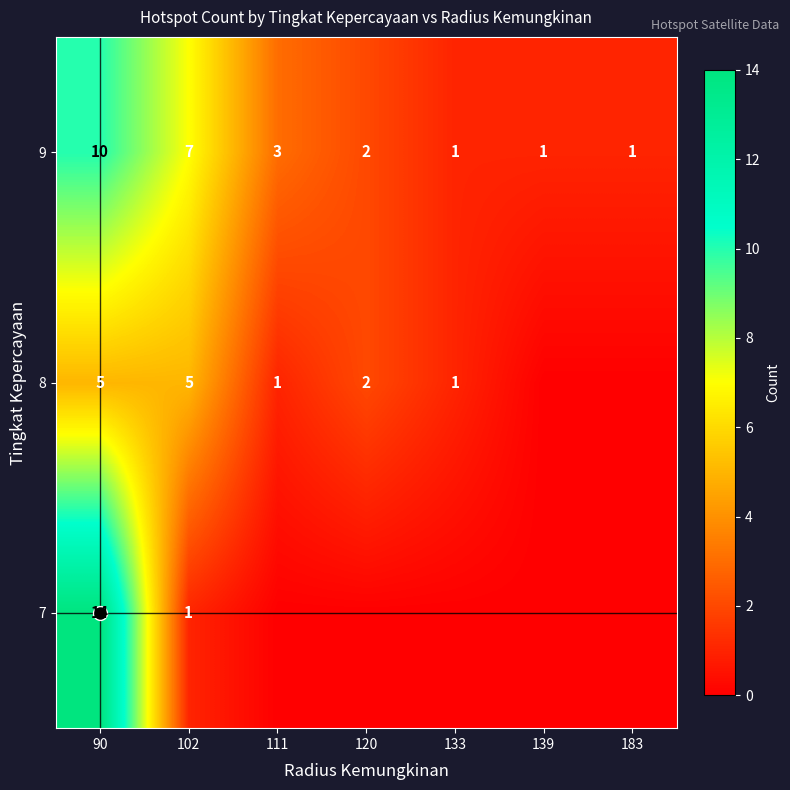

What is the sum of the 9 values at 111 and 120?

5